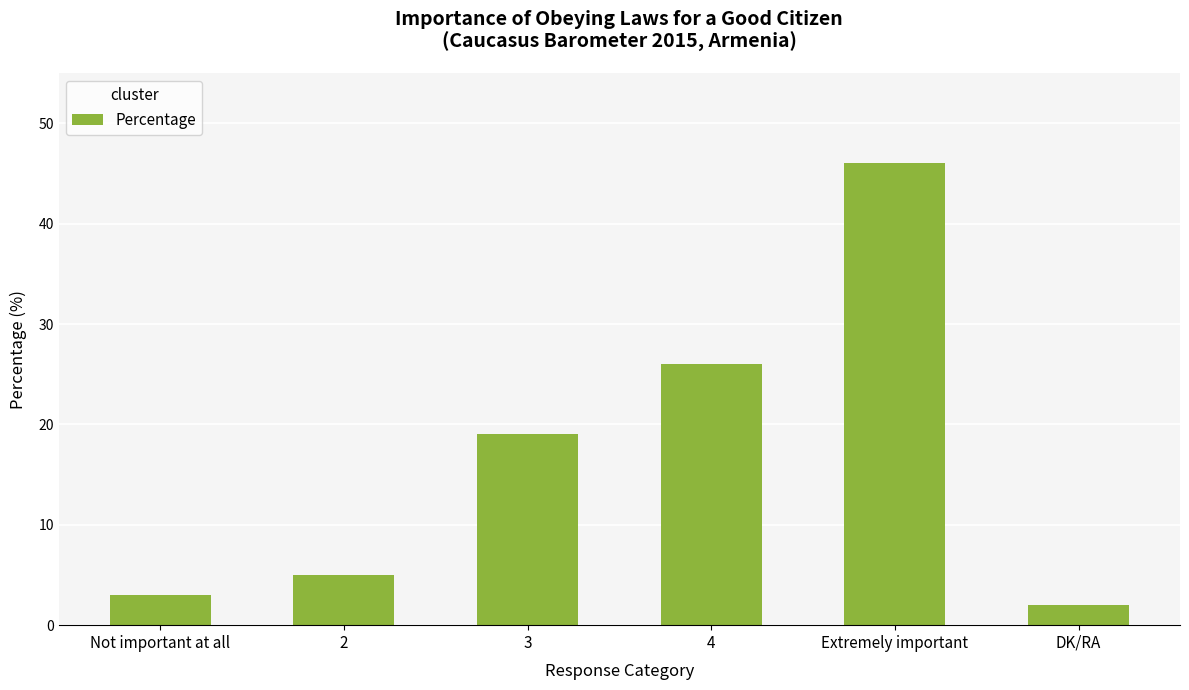

What is the maximum value shown in the chart?

46